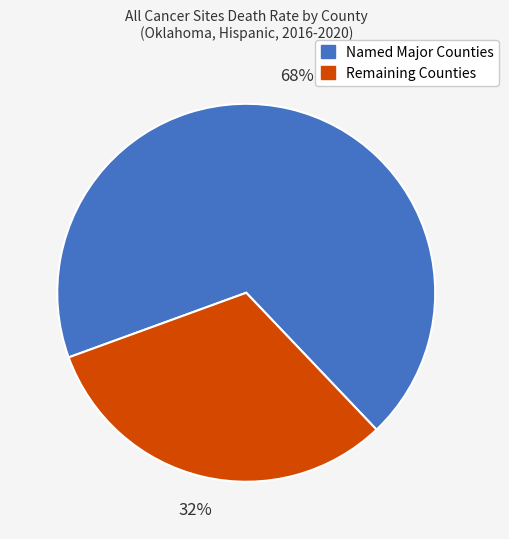

To the nearest percent, what is the average slice percentage?

50%